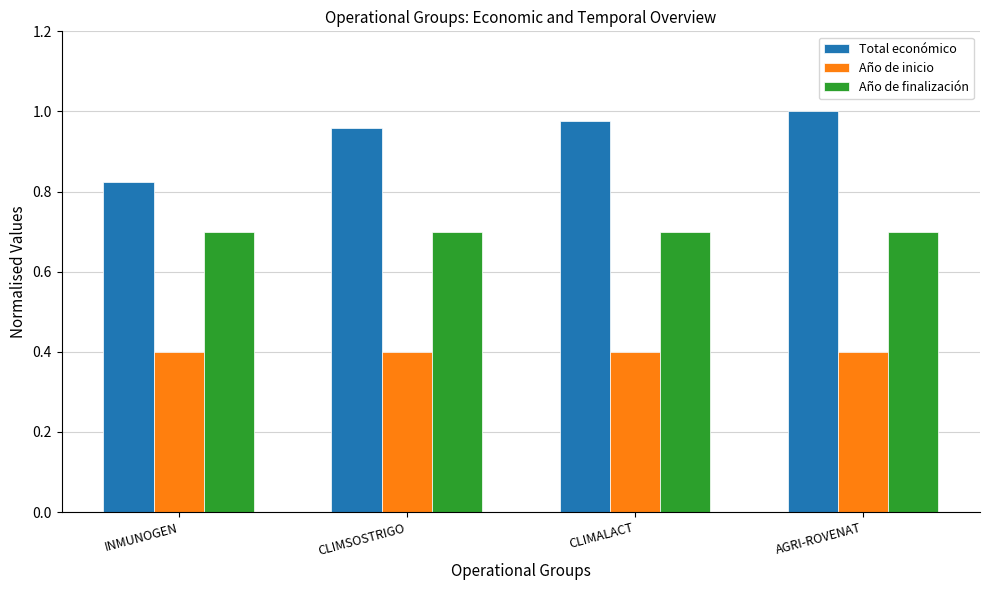

Which series has the widest spread of values?

Total económico